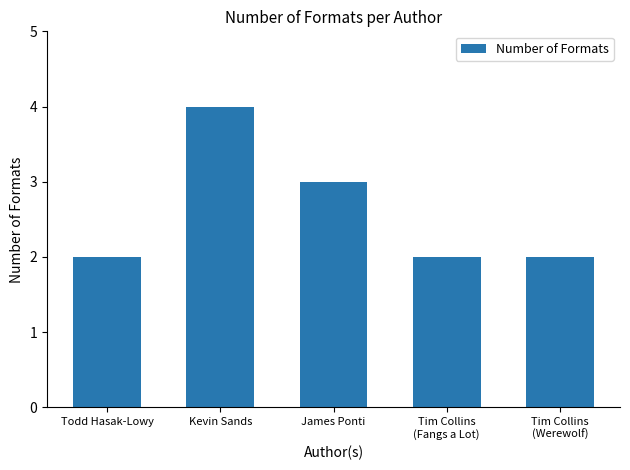

What position from the left is Todd Hasak-Lowy?

1